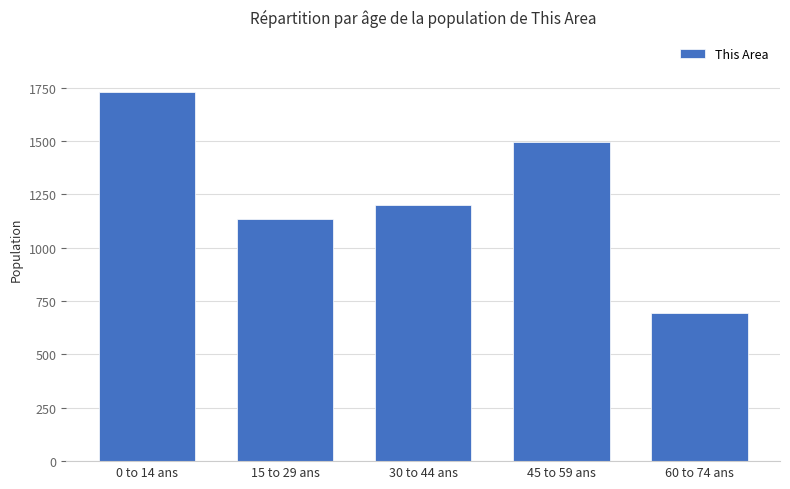

Are the bars horizontal?

No